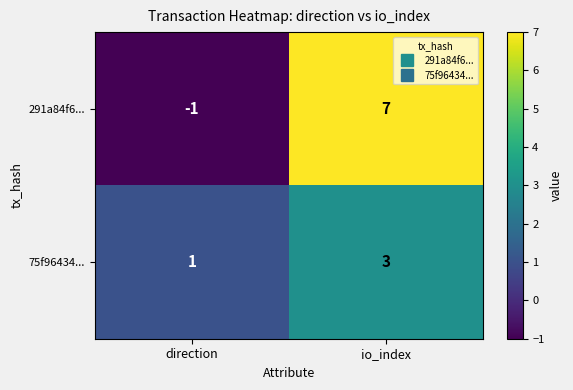

What is the greatest value displayed?

7